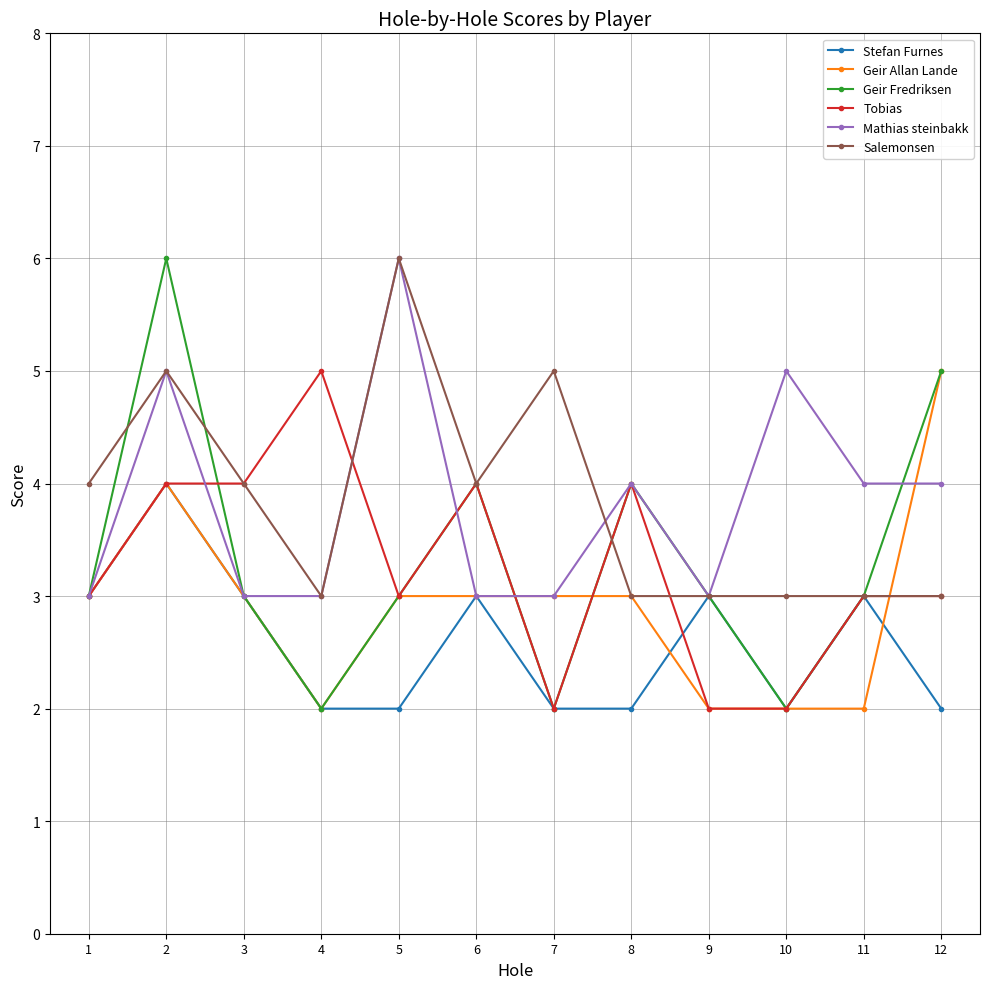

Count the Tobias values in the range 3 to 4.

8